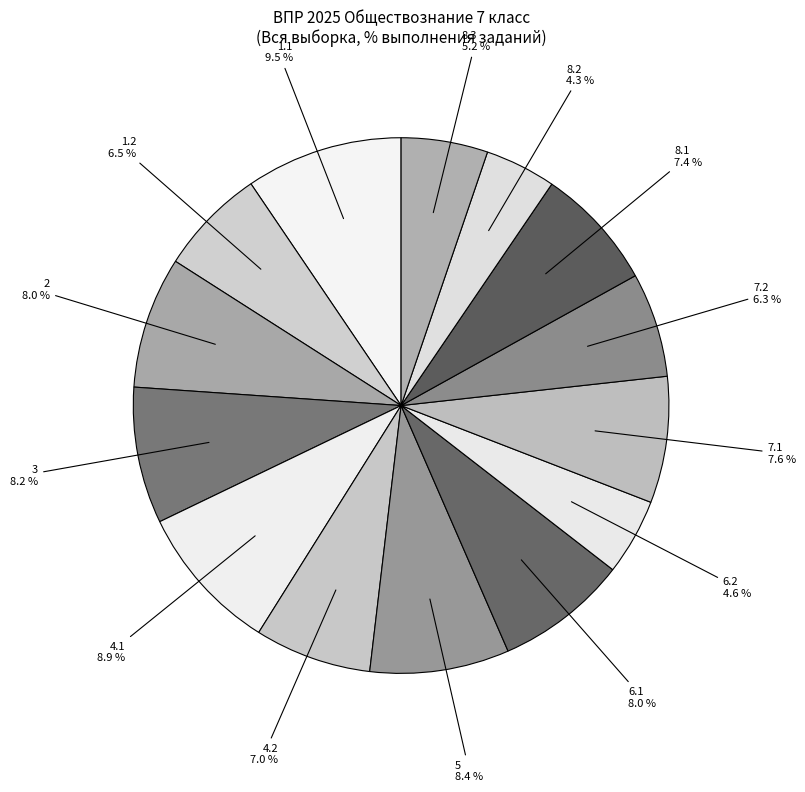

To the nearest percent, what percentage of the pie is 8.2?

4%